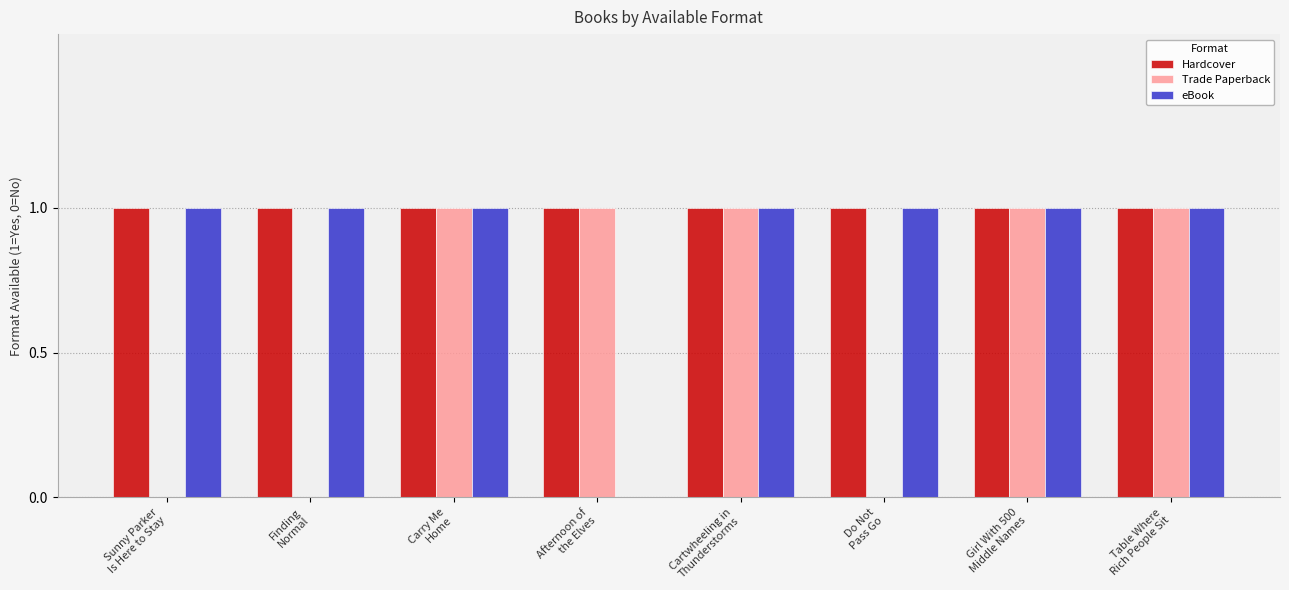

The Hardcover series shows 1 at Table Where
Rich People Sit. True or false?

True